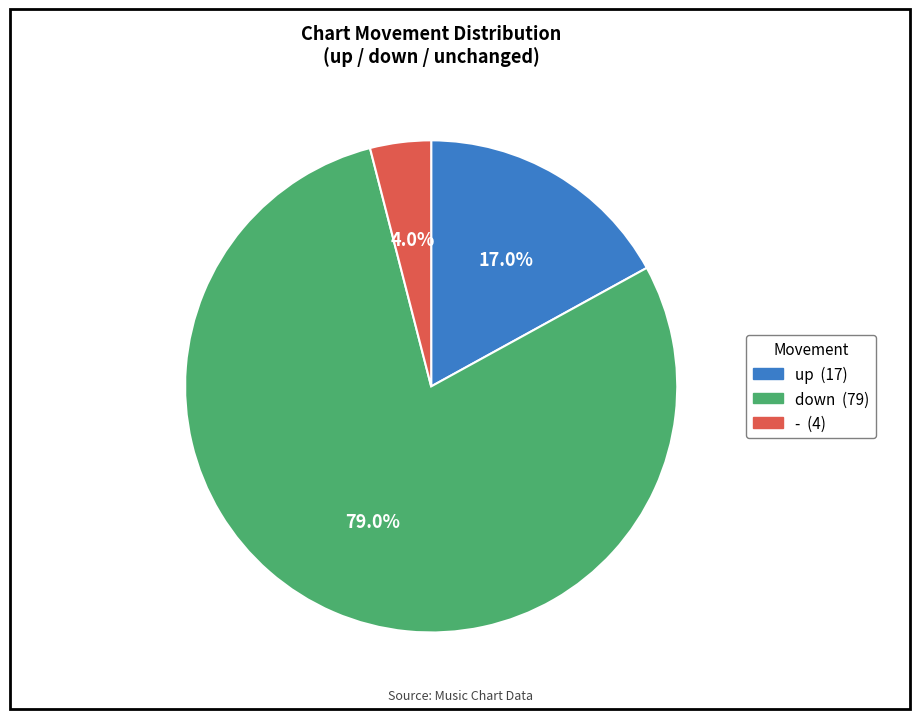

True or false: down accounts for 79% of the total.

True